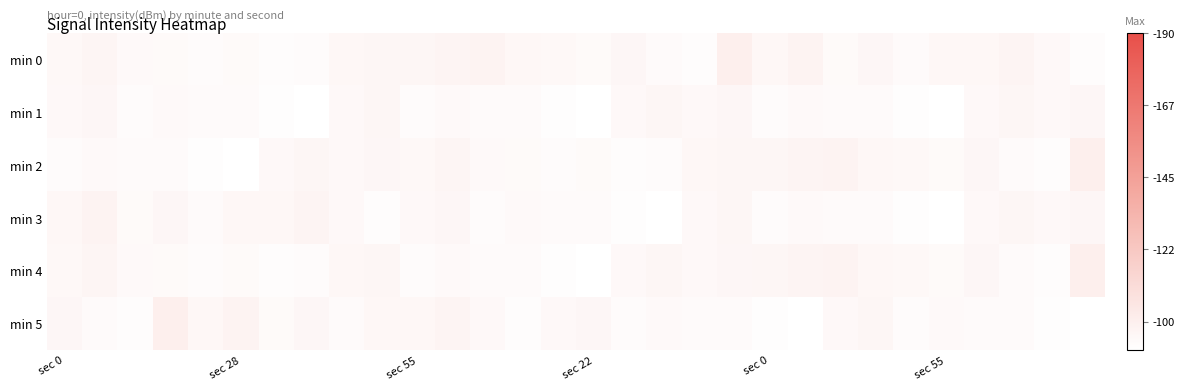

Reading left to right, transcribe all the data shown in this chart.

min 0: -95.0	-93.1	-95.7	-95.9	-96.7	-96.1	-97.6	-96.9	-94.3	-93.8	-93.6	-92.5	-92.2	-94.4	-94.9	-95.9	-94.1	-96.4	-97.5	-89.9	-94.5	-92.3	-96.0	-94.3	-96.4	-94.7	-94.5	-92.6	-95.3	-97.2
min 1: -95.4	-94.1	-96.7	-95.7	-96.6	-96.4	-98.1	-99.8	-95.4	-93.7	-96.7	-95.7	-96.6	-96.4	-98.1	-99.8	-95.4	-93.7	-95.4	-94.1	-96.7	-95.7	-96.6	-96.4	-98.1	-99.8	-95.4	-93.7	-95.4	-94.1
min 2: -96.7	-95.7	-96.6	-96.4	-98.1	-99.8	-95.4	-93.7	-95.4	-94.1	-95.0	-93.1	-95.7	-95.9	-96.7	-96.1	-97.6	-96.9	-94.3	-93.8	-93.6	-92.5	-92.2	-94.4	-94.9	-95.9	-94.1	-96.4	-97.5	-89.9
min 3: -94.5	-92.3	-96.0	-94.3	-96.4	-94.7	-94.5	-92.6	-95.3	-97.2	-95.4	-94.1	-96.7	-95.7	-96.6	-96.4	-98.1	-99.8	-95.4	-93.7	-96.7	-95.7	-96.6	-96.4	-98.1	-99.8	-95.4	-93.7	-95.4	-94.1
min 4: -95.0	-93.1	-95.7	-95.9	-96.7	-96.1	-97.6	-96.9	-94.3	-93.8	-96.7	-95.7	-96.6	-96.4	-98.1	-99.8	-95.4	-93.7	-95.4	-94.1	-93.6	-92.5	-92.2	-94.4	-94.9	-95.9	-94.1	-96.4	-97.5	-89.9
min 5: -94.1	-96.4	-97.5	-89.9	-94.5	-92.3	-96.0	-94.3	-96.4	-94.7	-94.5	-92.6	-95.3	-97.2	-95.4	-94.1	-96.7	-95.7	-96.6	-96.4	-98.1	-99.8	-95.4	-93.7	-96.7	-95.7	-96.6	-96.4	-98.1	-99.8